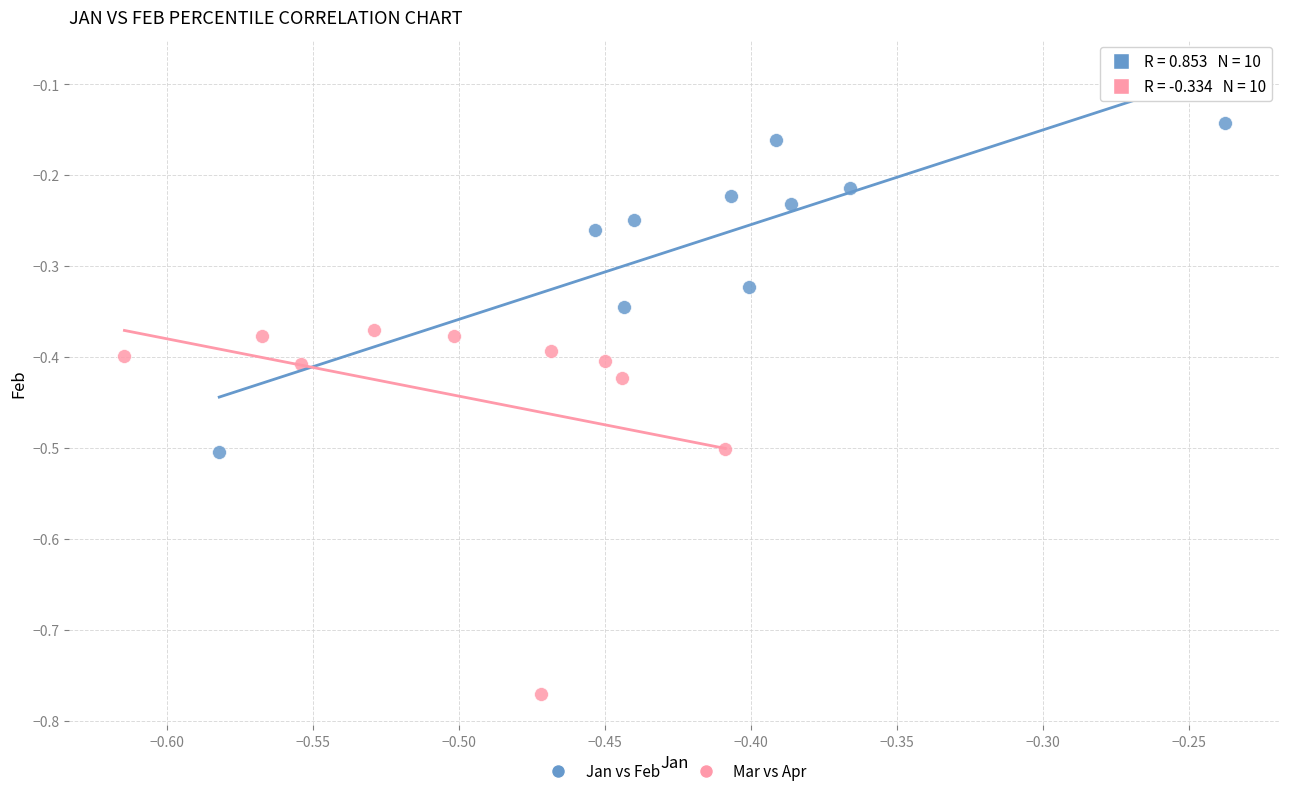

Which series contains the highest Y value?

Jan vs Feb